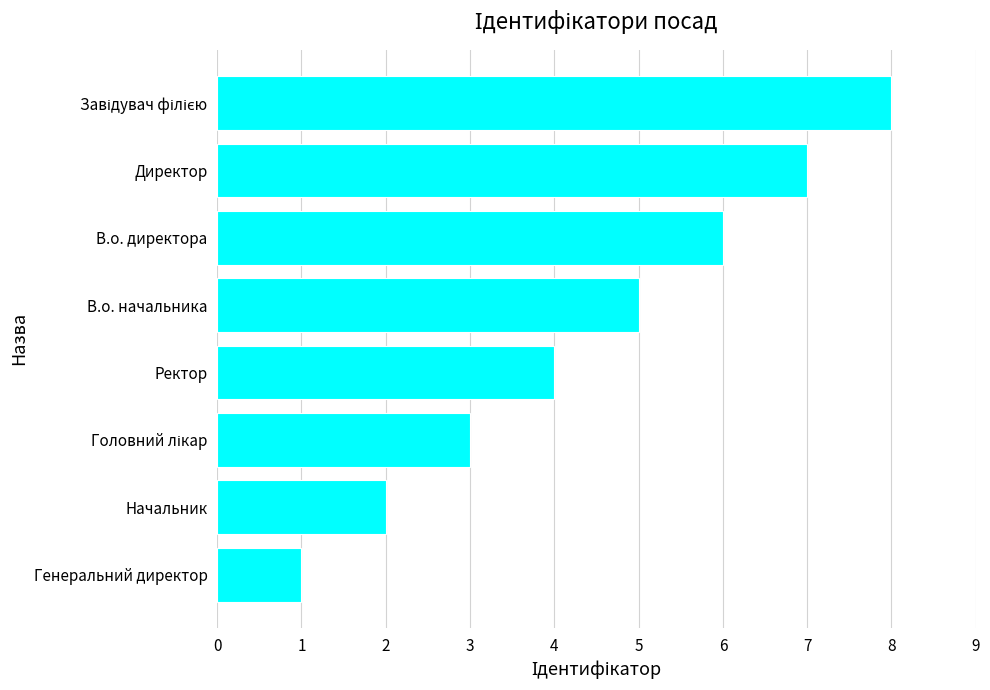

What is the sum of all values?

36